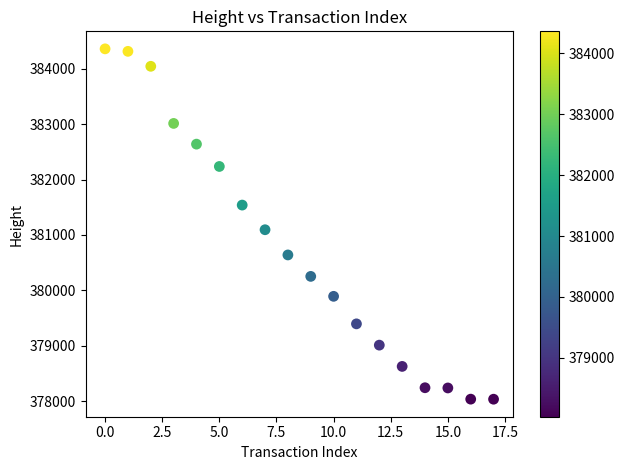

What is the range of Y values (max minus min)?

6324